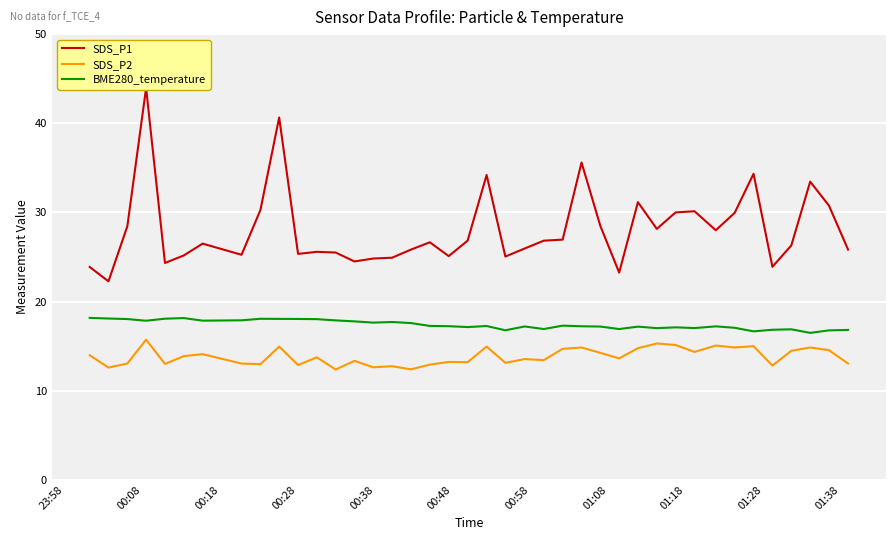

At how many categories does at least one series exceed 17?

40